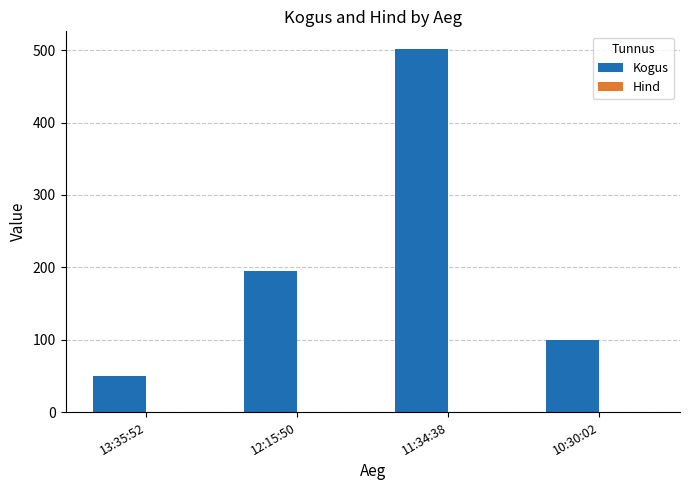

Does the chart contain stacked bars?

No